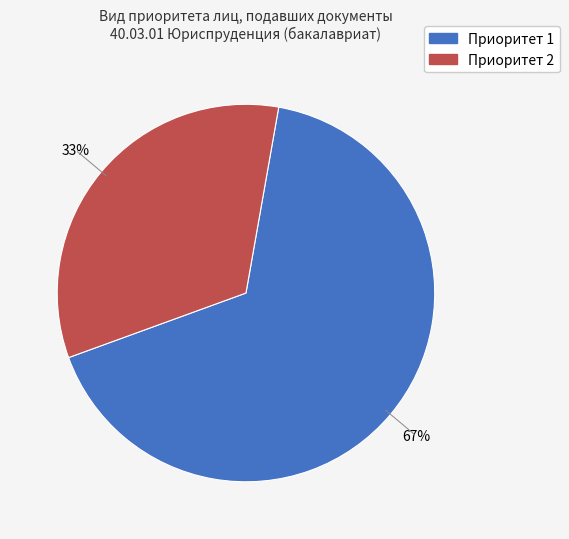

What percentage is the Приоритет 1 slice, to the nearest percent?

67%